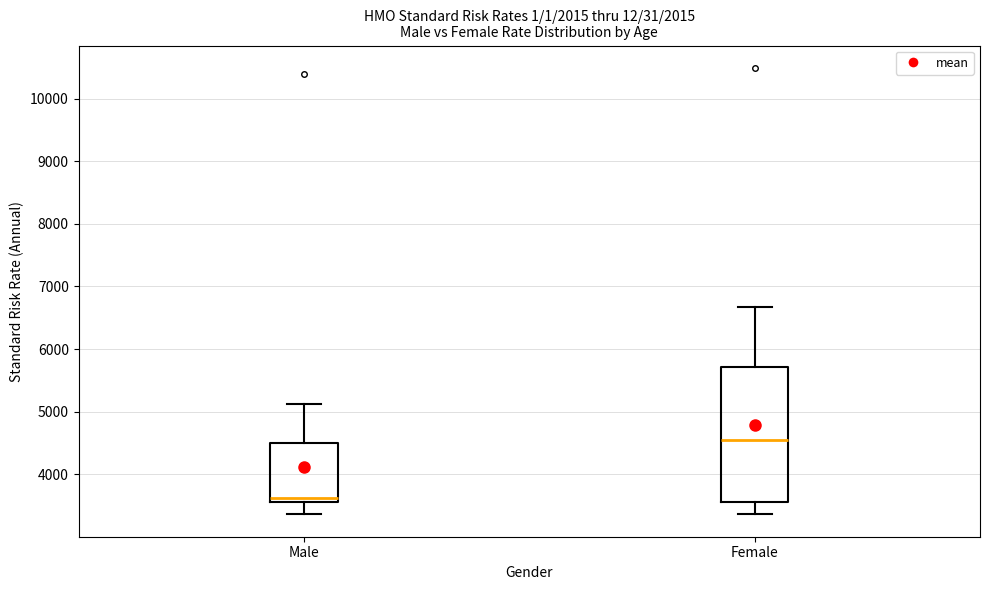

Reading left to right, read every box against the y-axis: the position of its median line, the range the box covers, and the ends of its whiskers. The values are not printed on the chart, so give them approximately, as read against the axis.

Male: median 3600, box 3500 to 4500, whiskers 3400 to 5100
Female: median 4500, box 3600 to 5700, whiskers 3400 to 6700